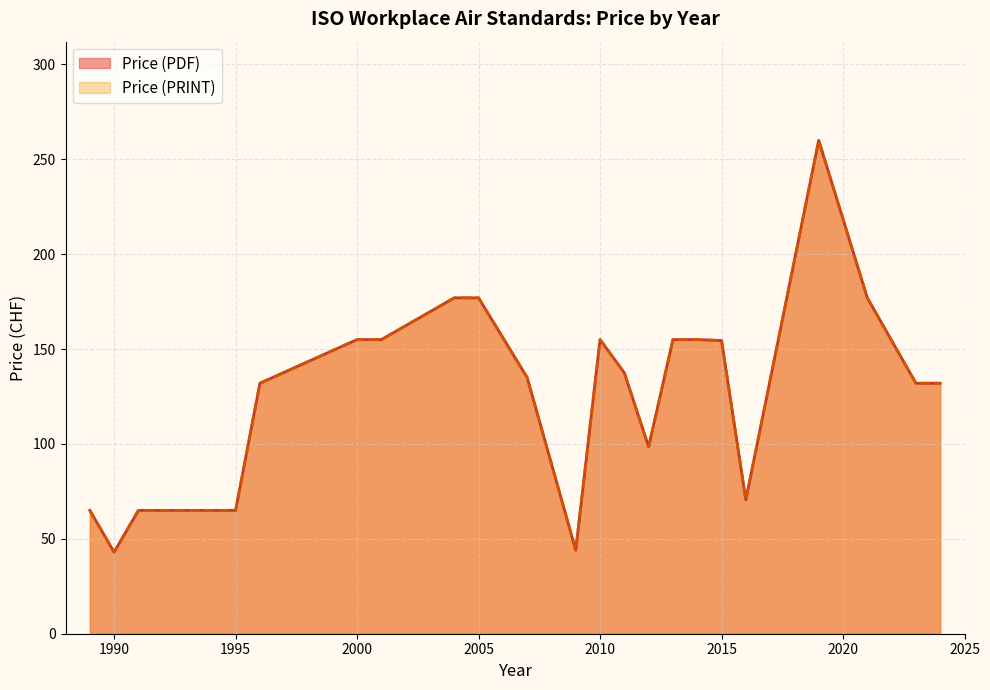

How many lines are shown in the chart?

2